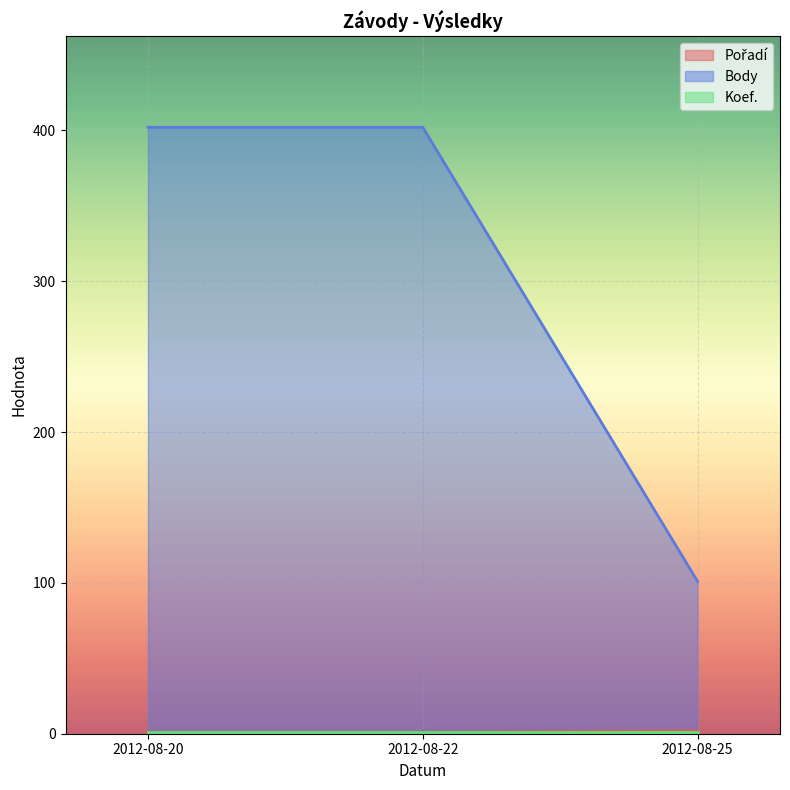

What is the sum of all Body values?

905